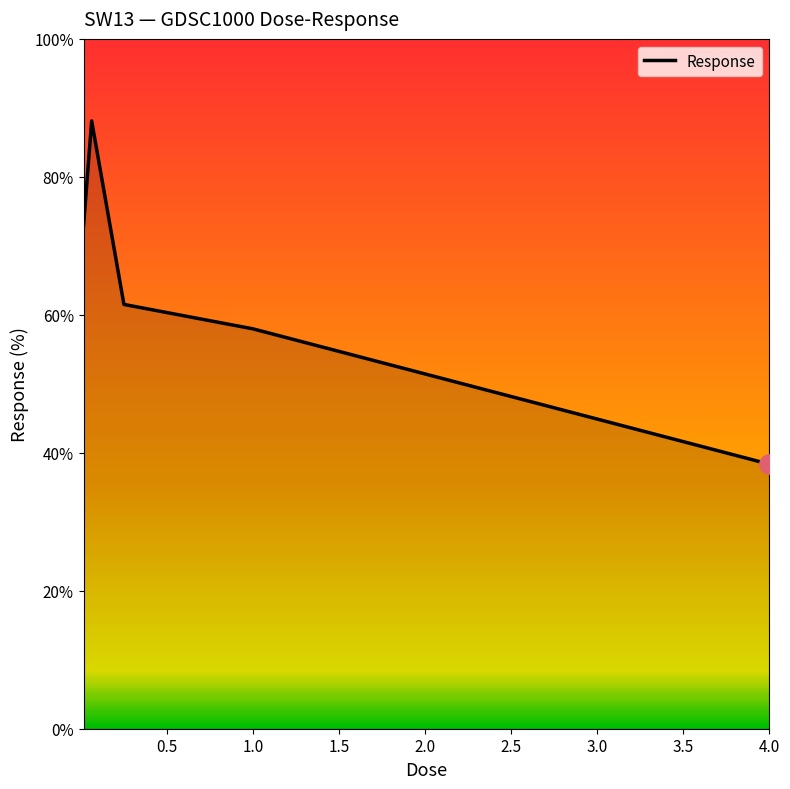

How many interior local peaks (higher than both neighbors) does the data have?

1